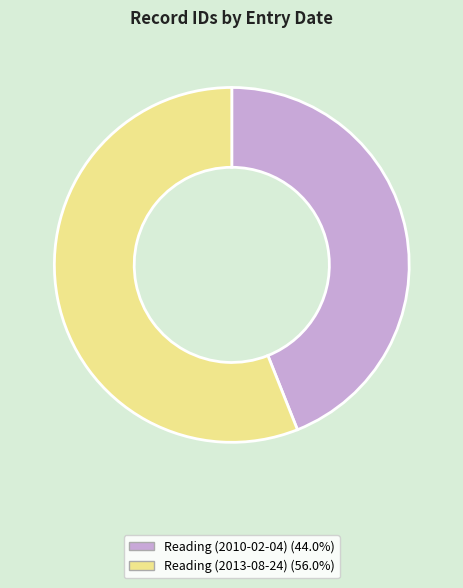

What is the ratio of the value at Reading (2010-02-04) to the value at Reading (2013-08-24)?

0.8